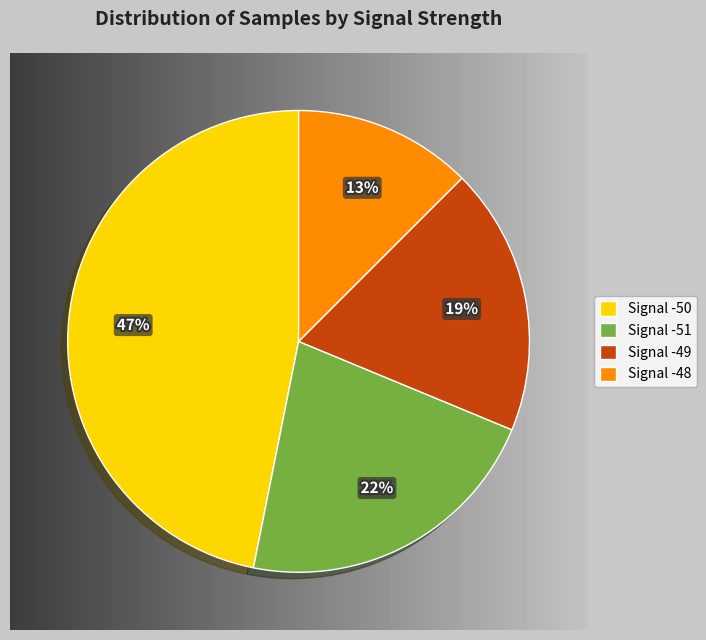

Which category has the smallest portion of the pie?

Signal -48